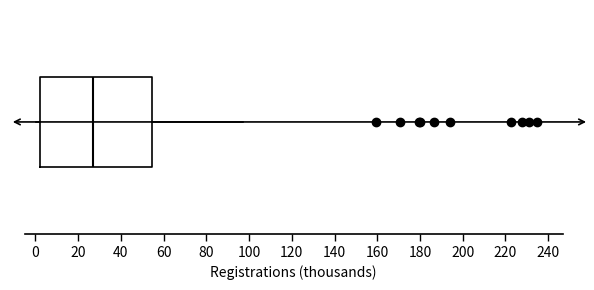

Where does the left whisker of the box end on the x-axis? The values are not printed on the chart, so give them approximately, as read against the axis.

0